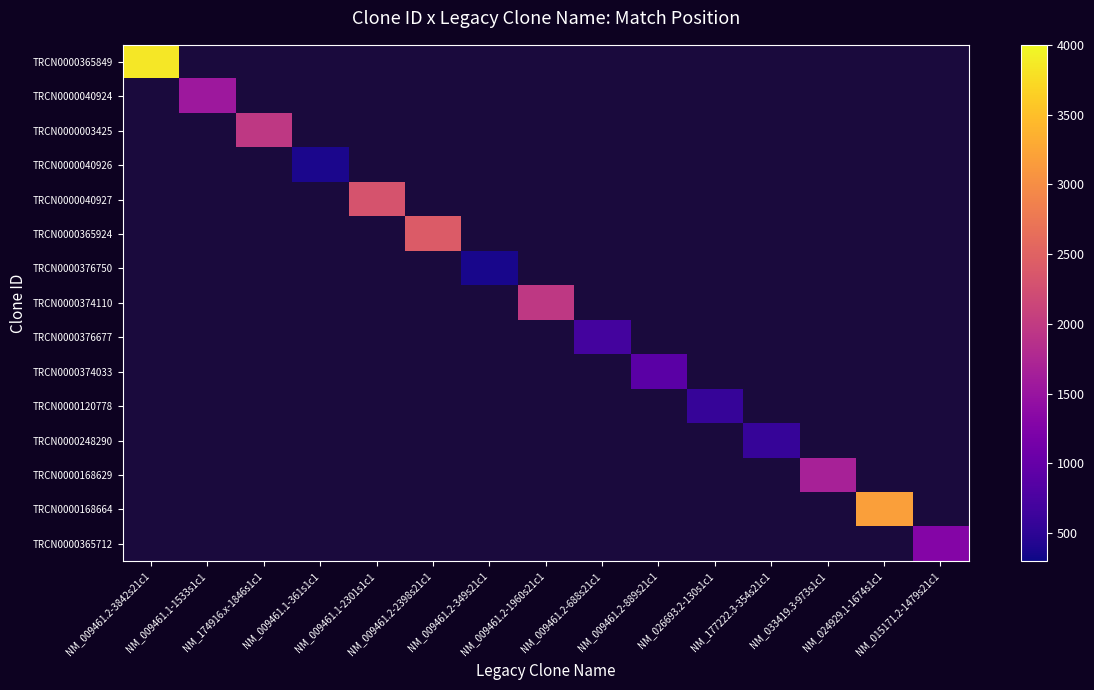

What is the greatest value displayed?

3855.0